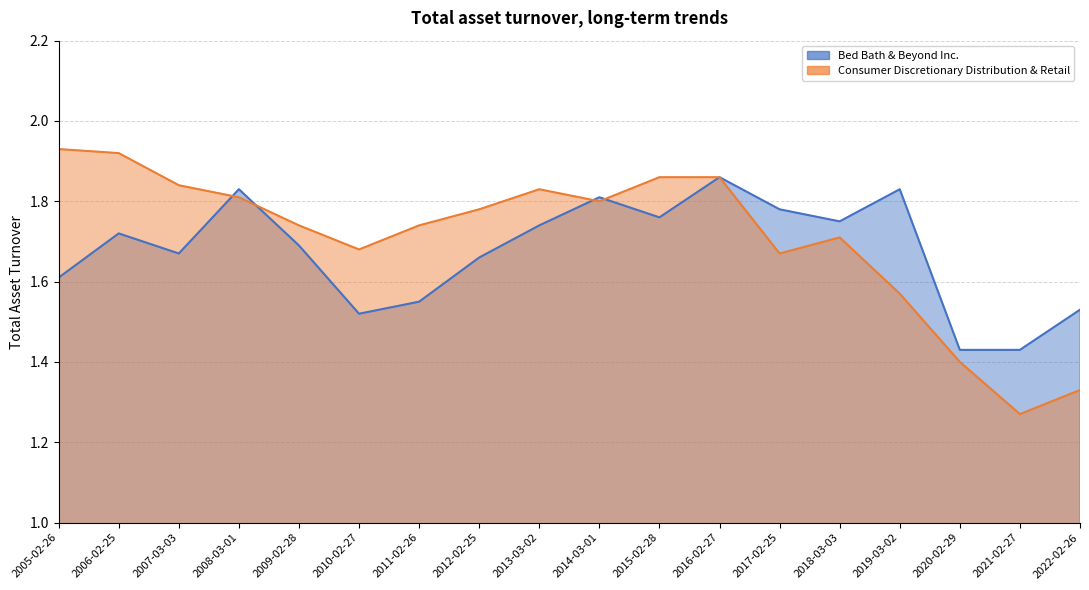

Is it true that Consumer Discretionary Distribution & Retail equals 1.9 at 2005-02-26?

True